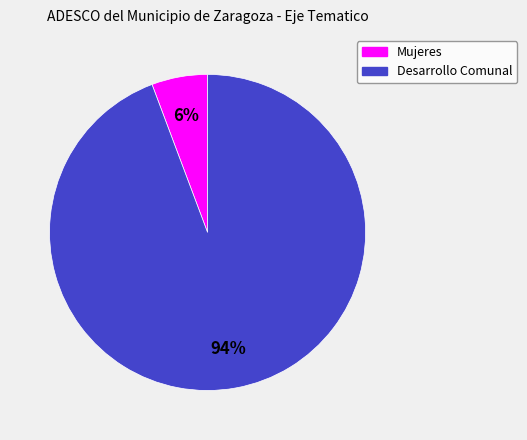

To the nearest percent, what is the average slice percentage?

50%